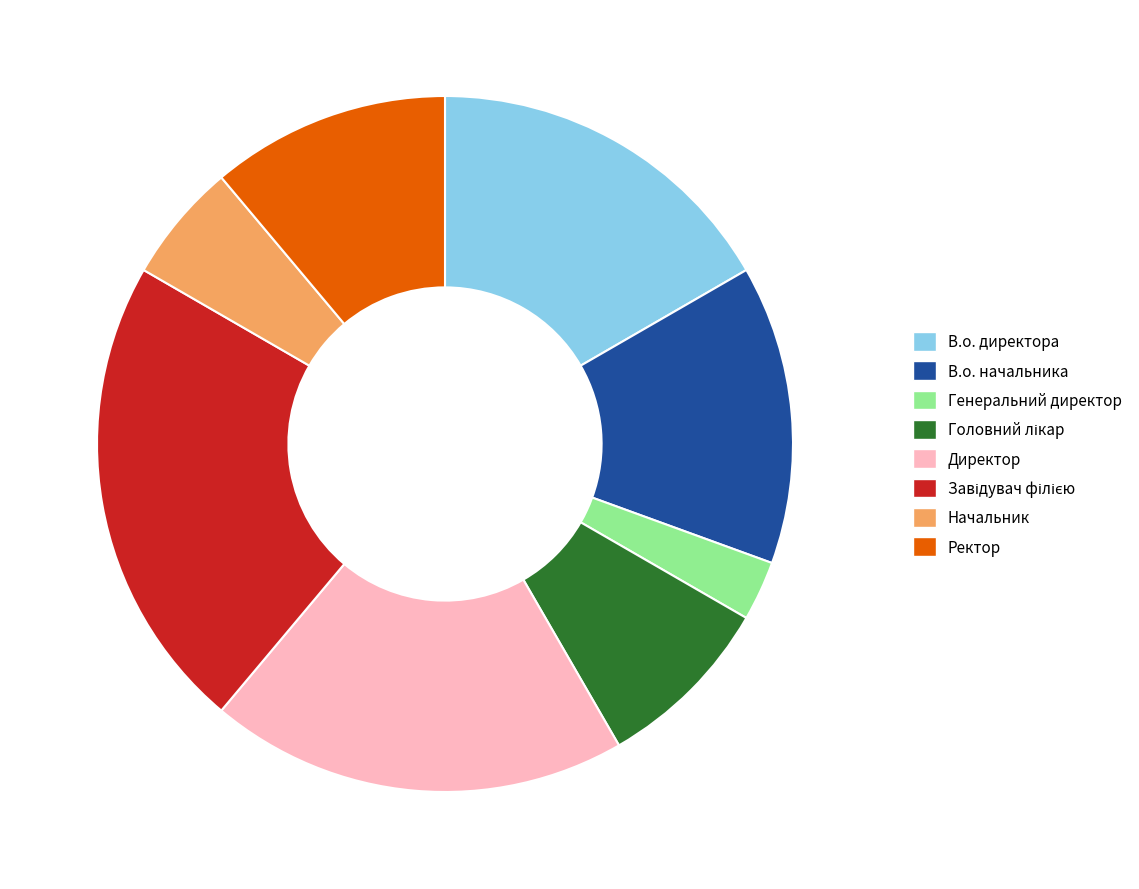

Approximately how many times larger is the value at В.о. начальника compared to Генеральний директор?

5.0